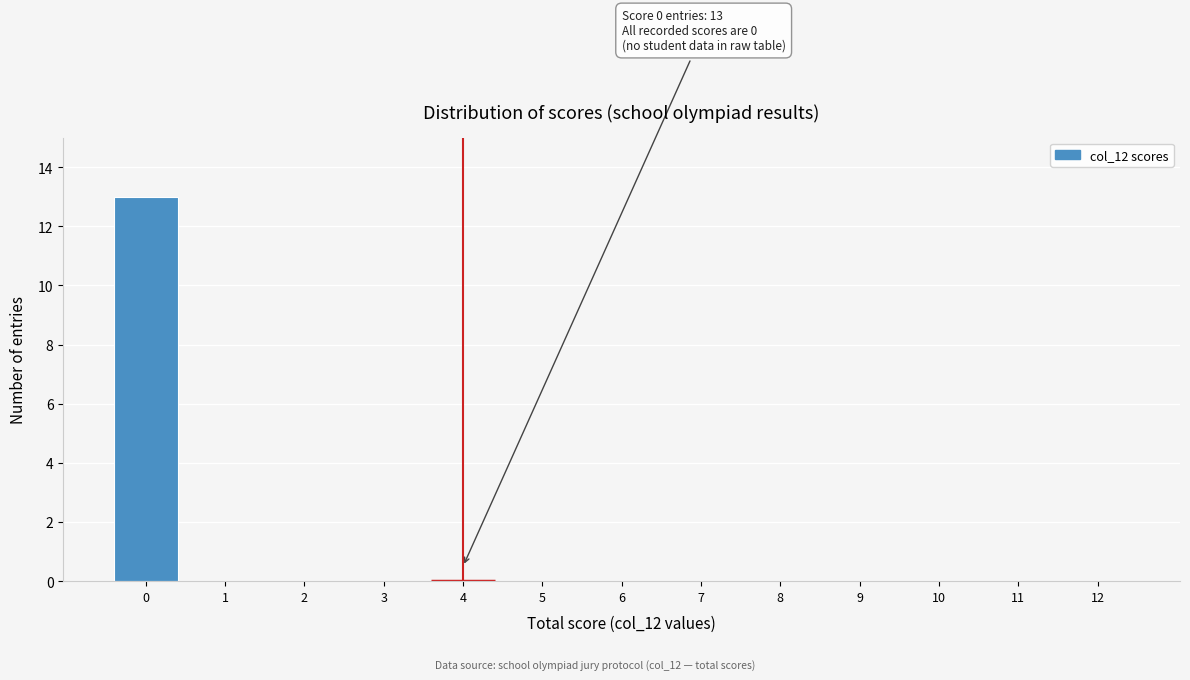

Reading right to left, transcribe all the data shown in this chart.

12=0	11=0	10=0	9=0	8=0	7=0	6=0	5=0	4=0	3=0	2=0	1=0	0=13